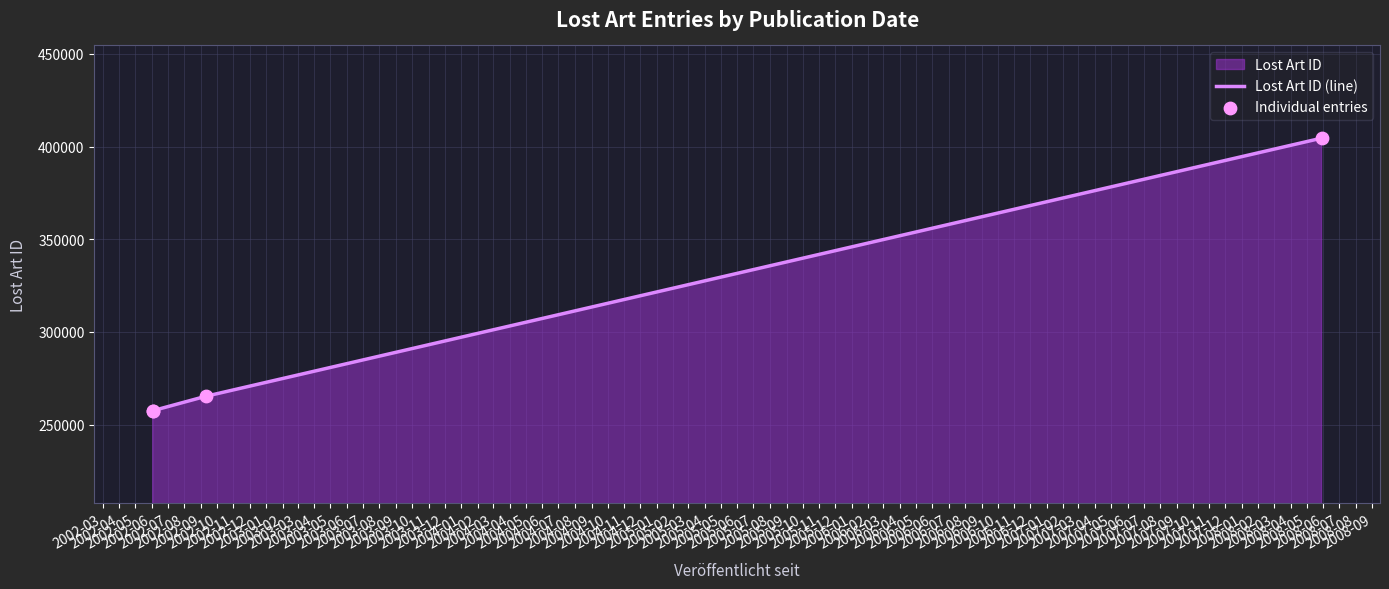

At how many categories does at least one series exceed 288698?

1